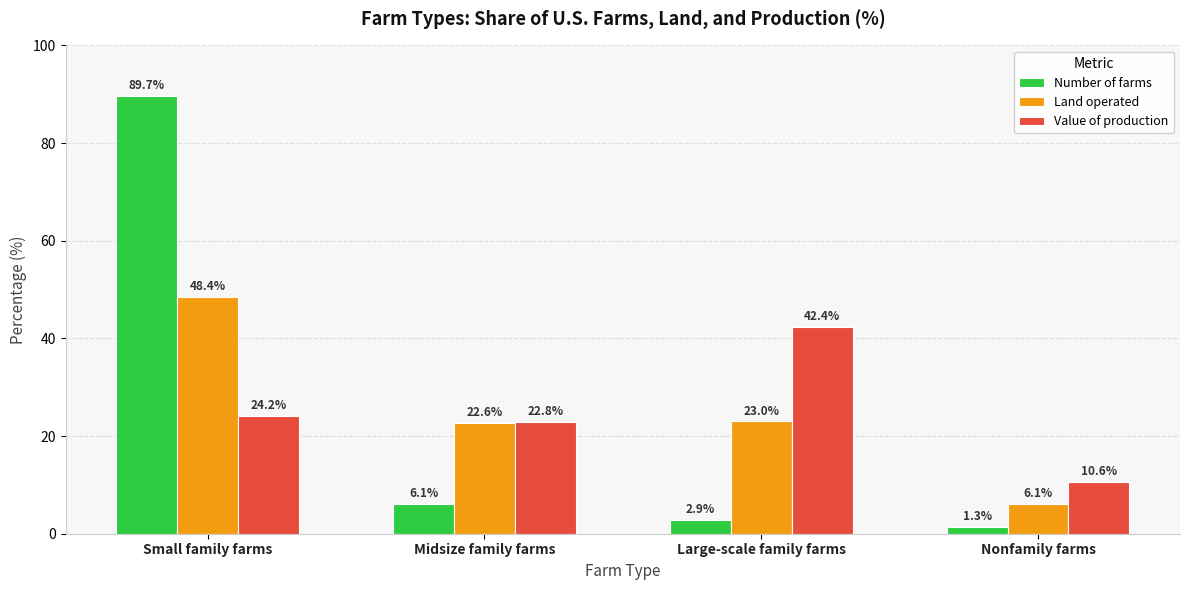

At Large-scale family farms, list the series in order from smallest to largest.

Number of farms, Land operated, Value of production